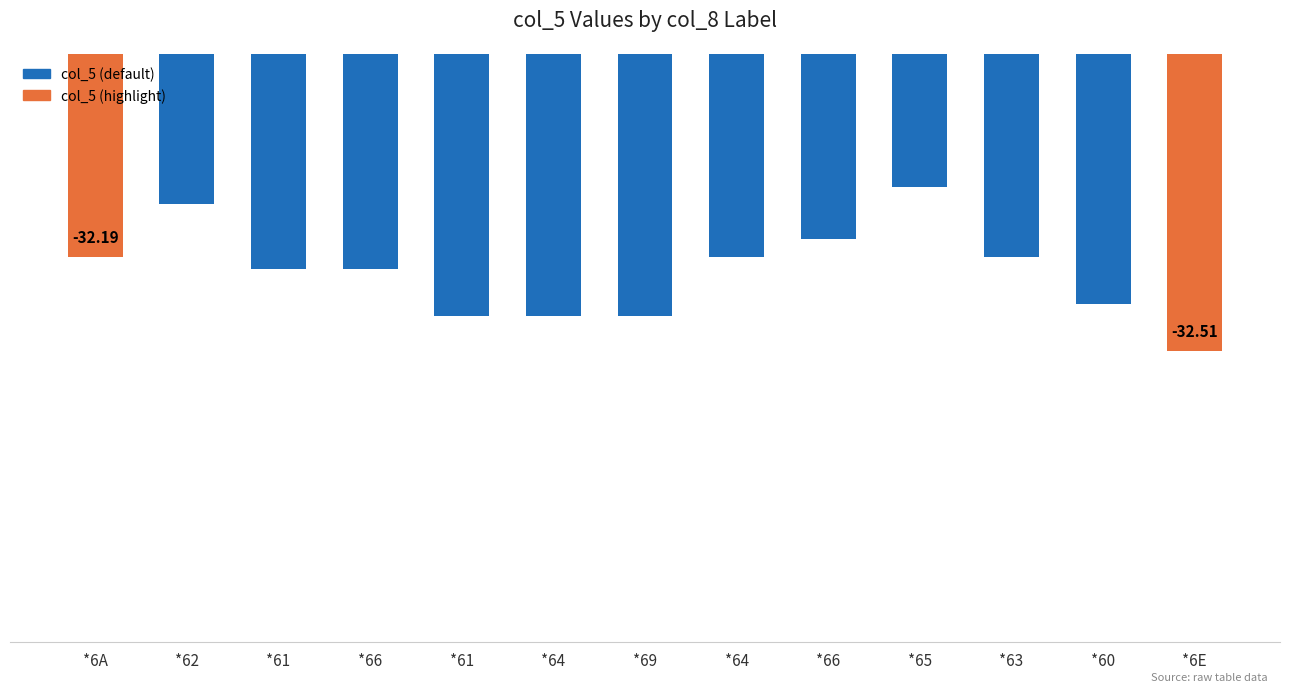

Are the bars horizontal?

No